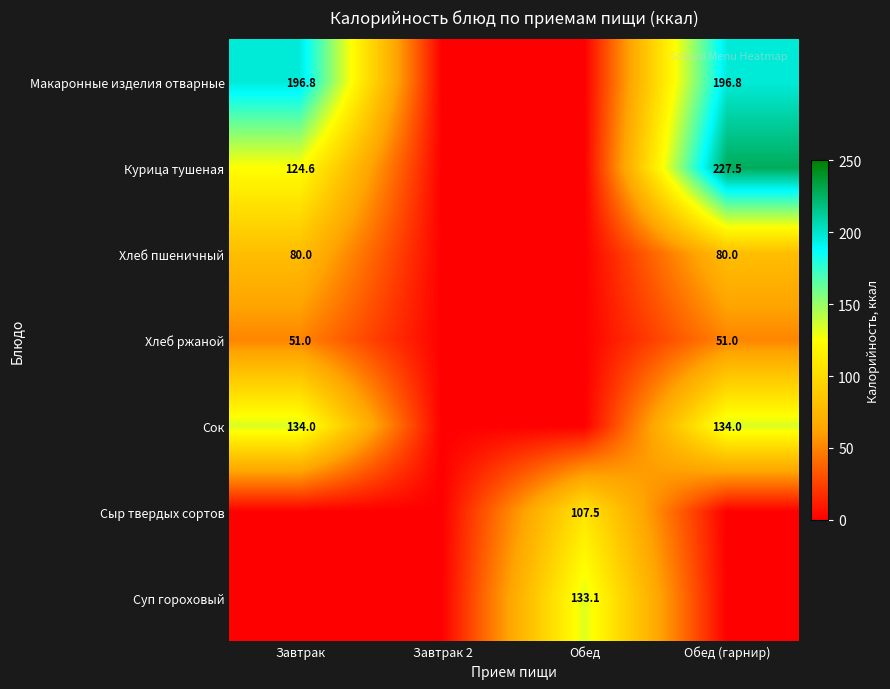

What is the sum of the Хлеб пшеничный values at Обед (гарнир) and Завтрак?

160.0